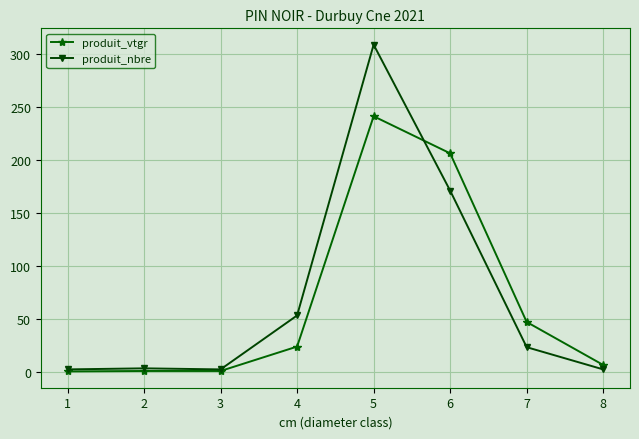

Is this an area chart (filled region under the line)?

No